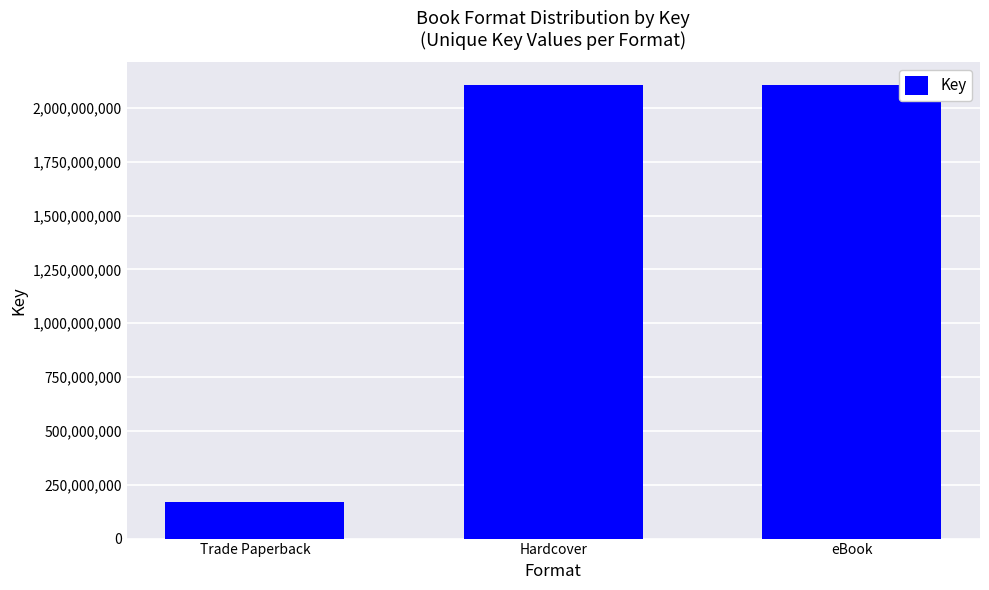

Between Trade Paperback and Hardcover, which is larger?

Hardcover